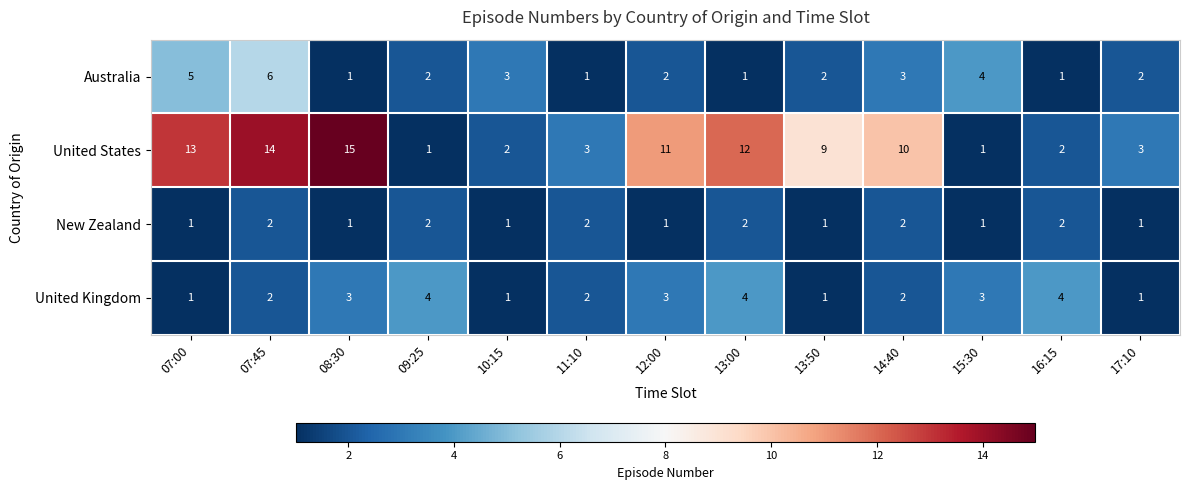

Between 14:40 and 16:15, which series saw the biggest shift?

United States